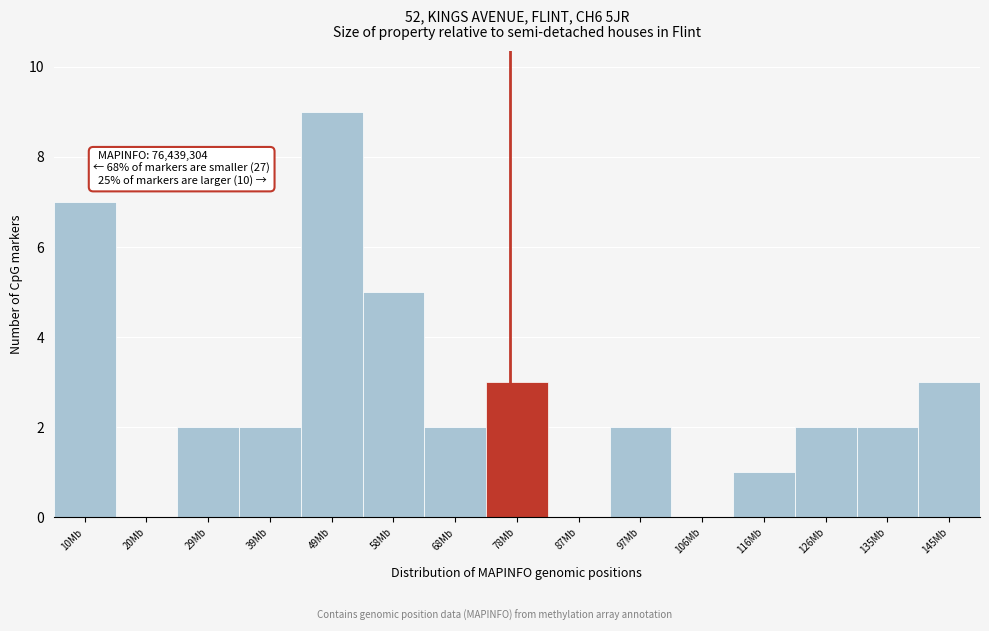

Which range on the x-axis has the tallest bar?

44 to 53